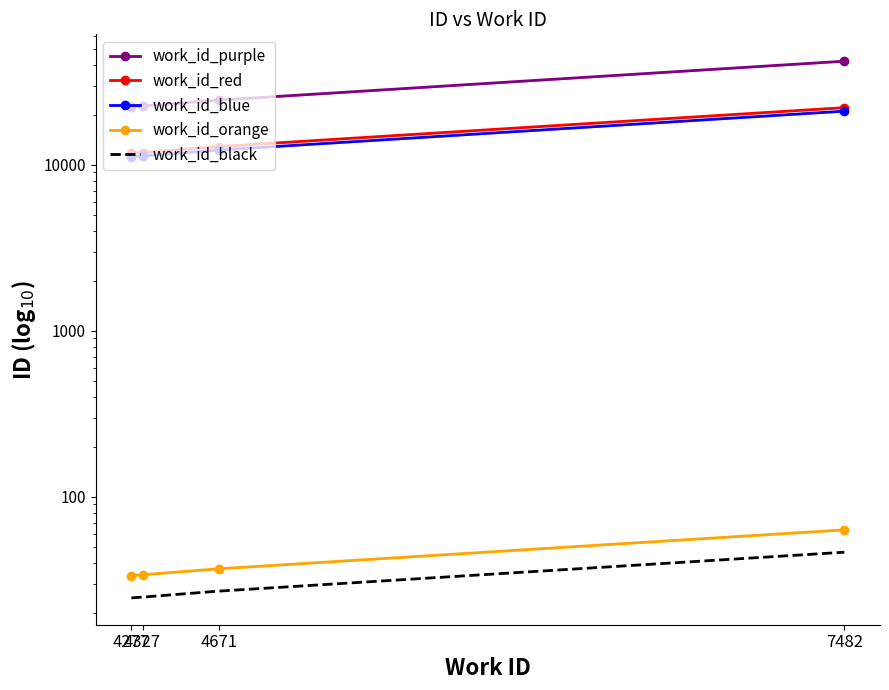

Which series changed the most between 4277 and 4671?

work_id_purple